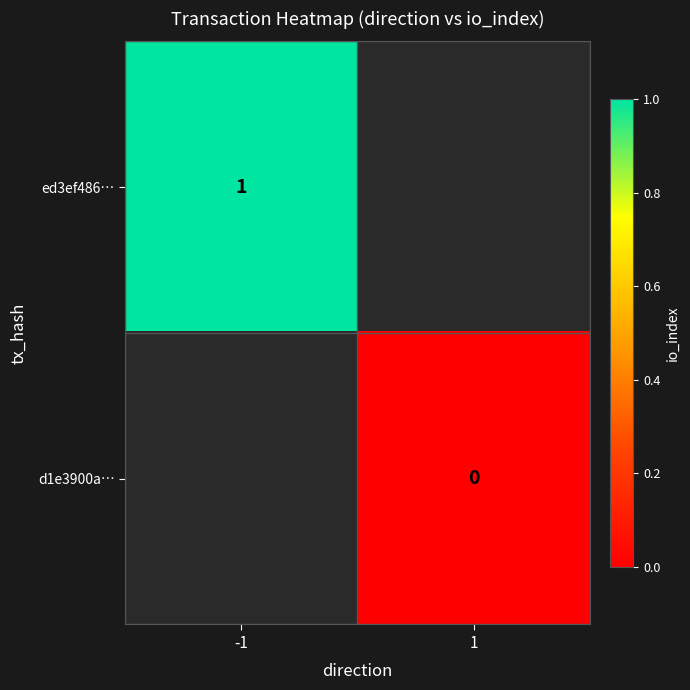

Is the value of ed3ef486… at -1 greater than the value of d1e3900a… at 1?

Yes